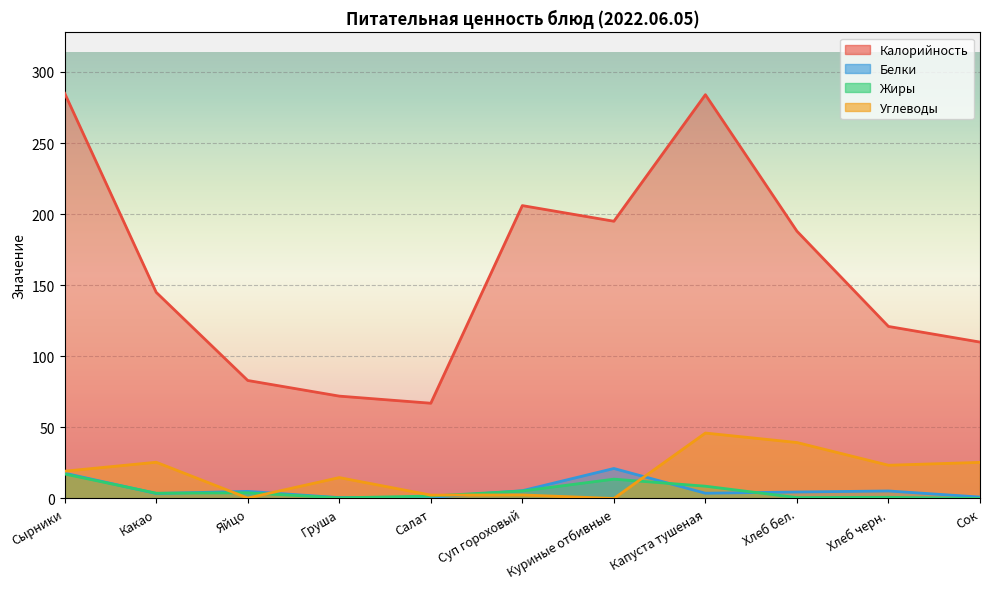

Where does the Углеводы series first go above 19?

Сырники